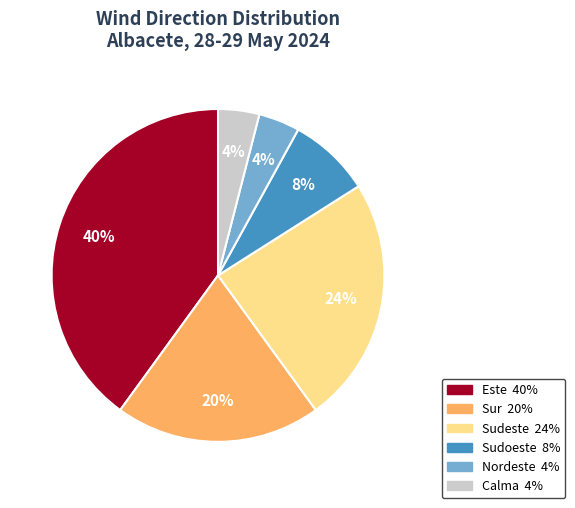

Does any single category account for the majority?

No